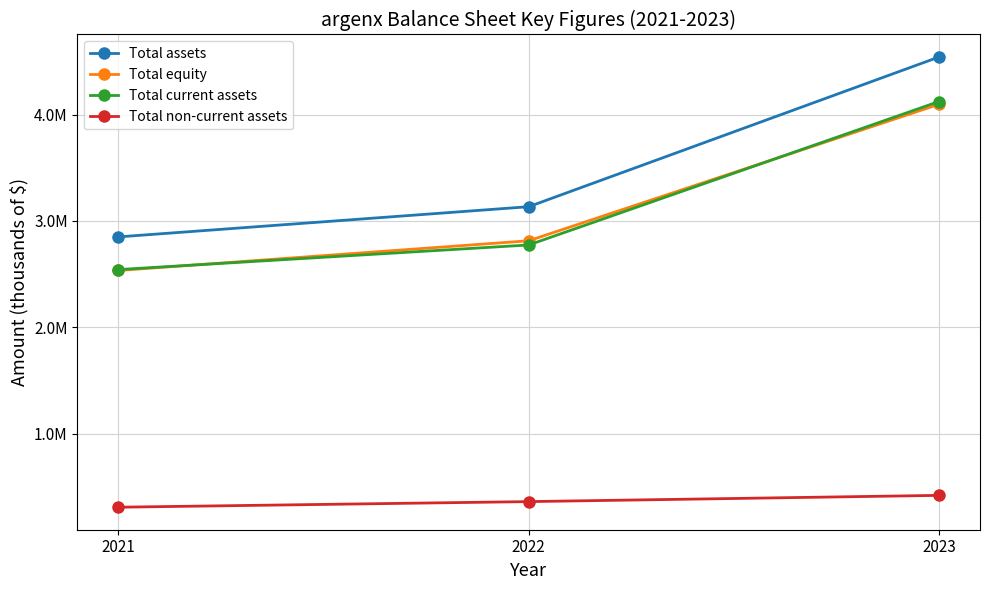

Reading left to right, transcribe all the data shown in this chart.

Total assets: 2850274	3134261	4542458
Total equity: 2534224	2813699	4097507
Total current assets: 2542971	2774197	4123737
Total non-current assets: 307303	360064	418721